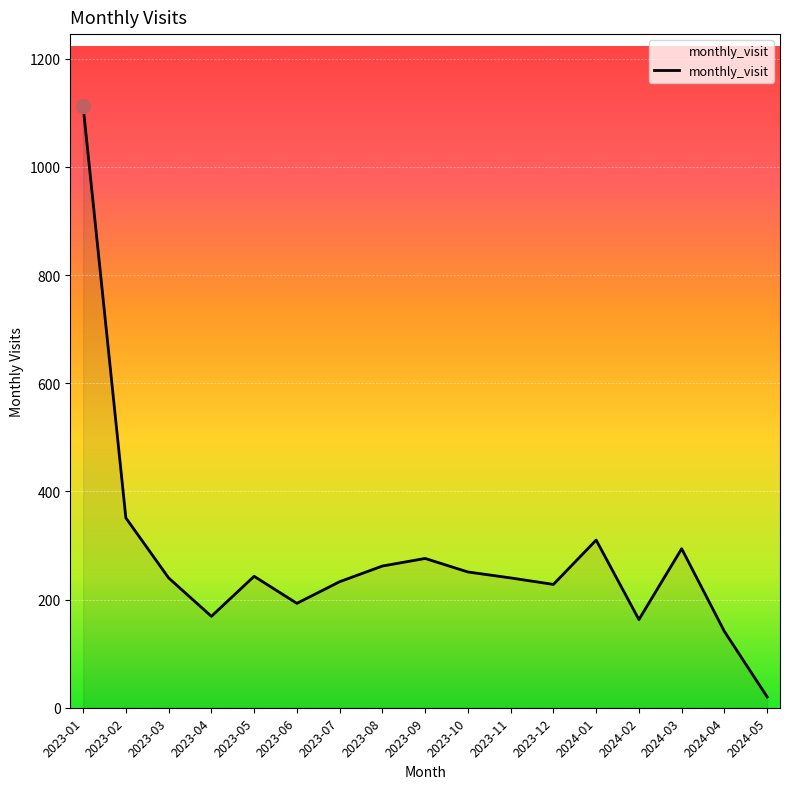

The chart shows a value of 262 at 2023-08. True or false?

True